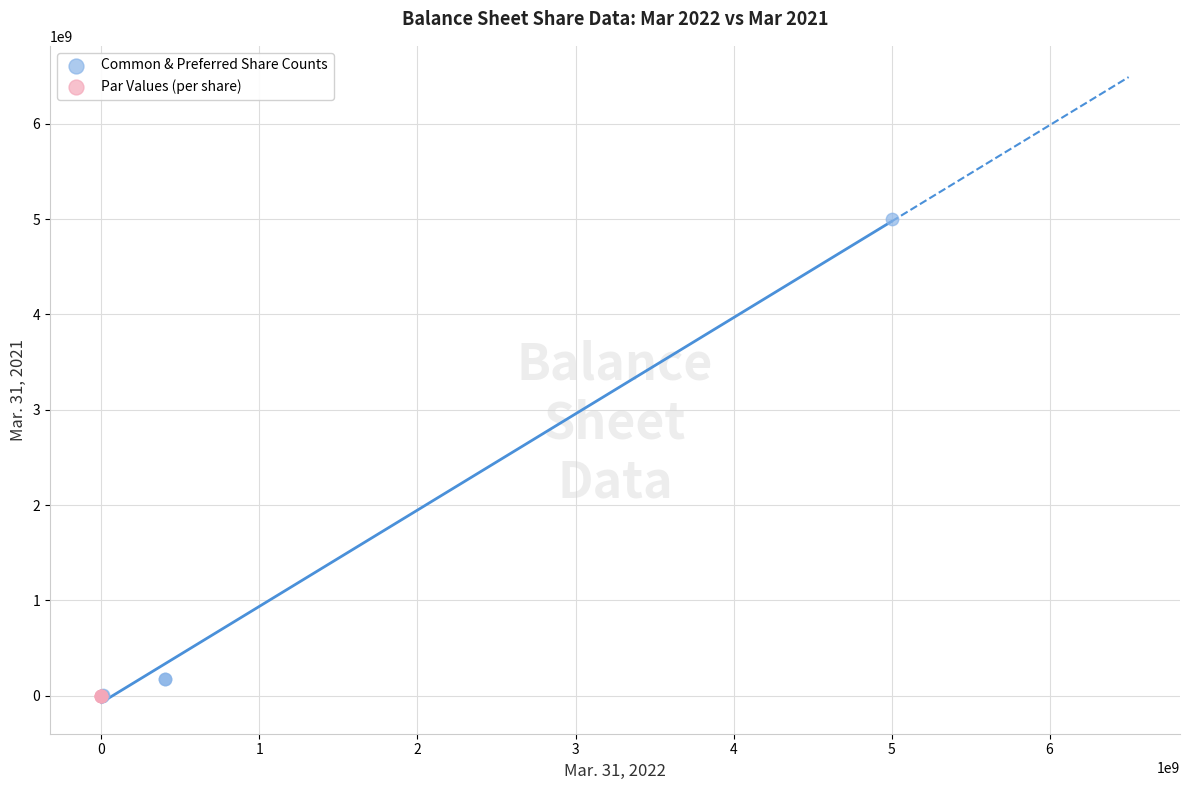

Which series has the largest Y range (max minus min)?

Common & Preferred Share Counts